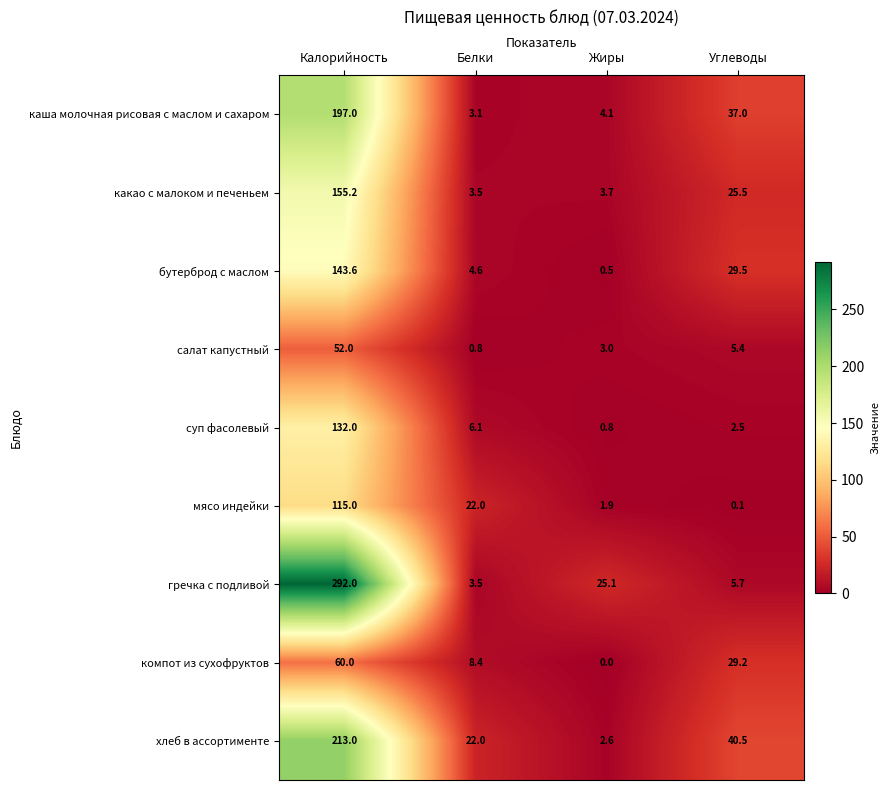

What is the total value across all series at Калорийность?

1359.8